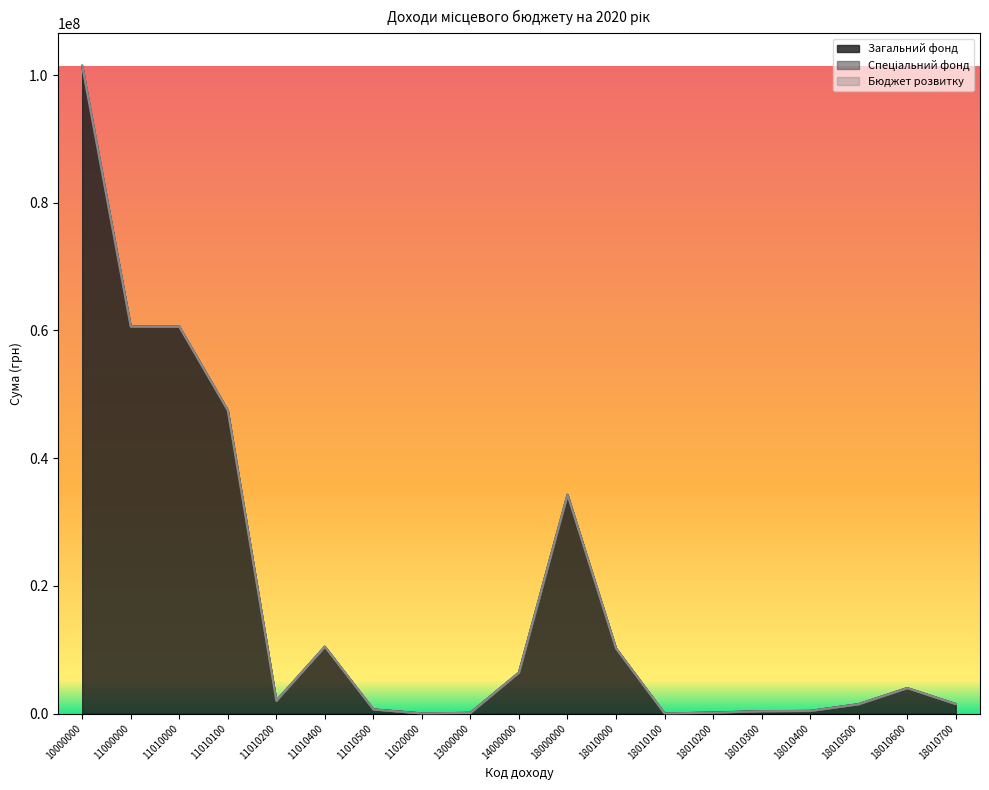

What are all the series names shown in the legend?

Загальний фонд, Спеціальний фонд, Бюджет розвитку